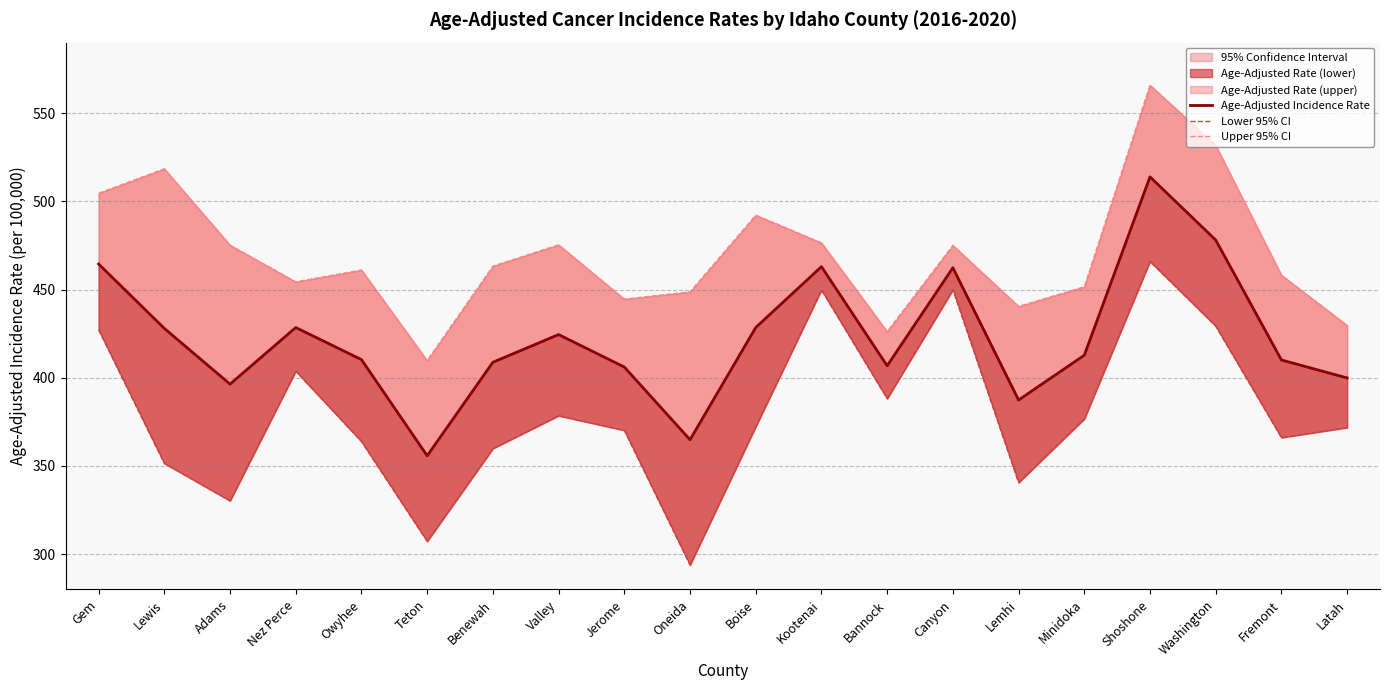

How many lines are shown in the chart?

3